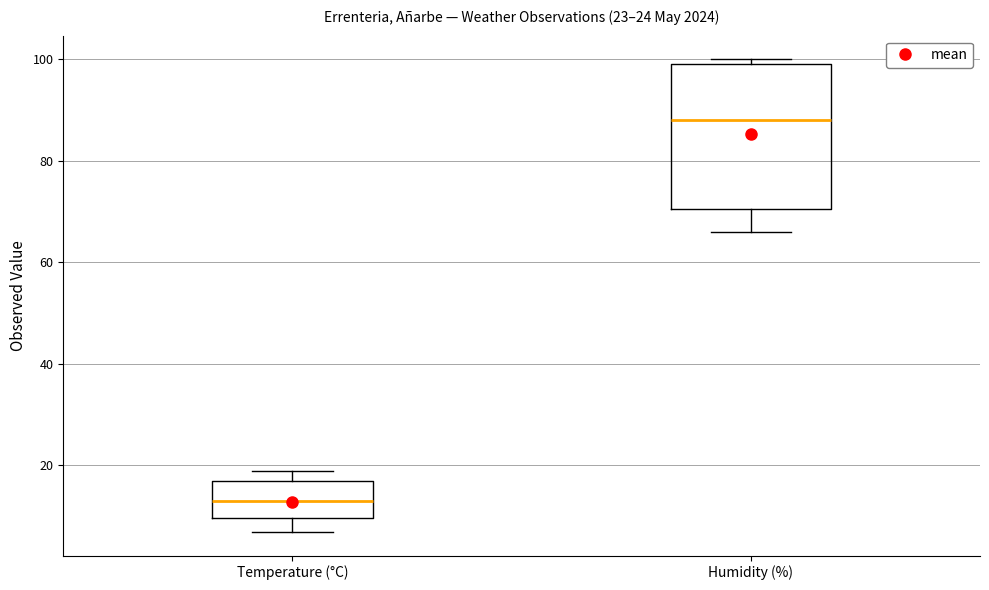

Which box is the tallest, from its lower edge to its upper edge?

Humidity (%)